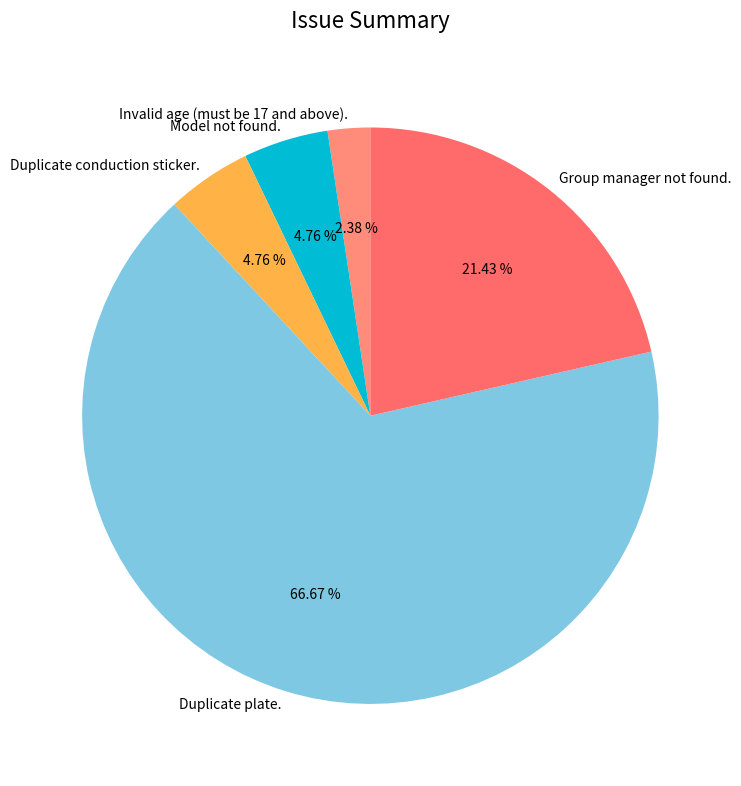

What percentage is the Duplicate plate. slice, to the nearest percent?

67%